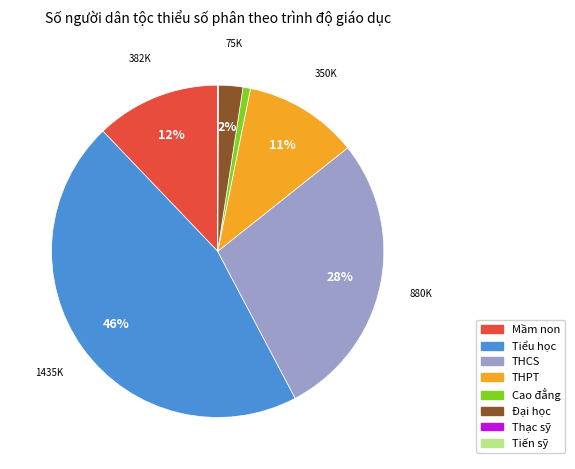

Between THPT and Cao đẳng, which is larger?

THPT